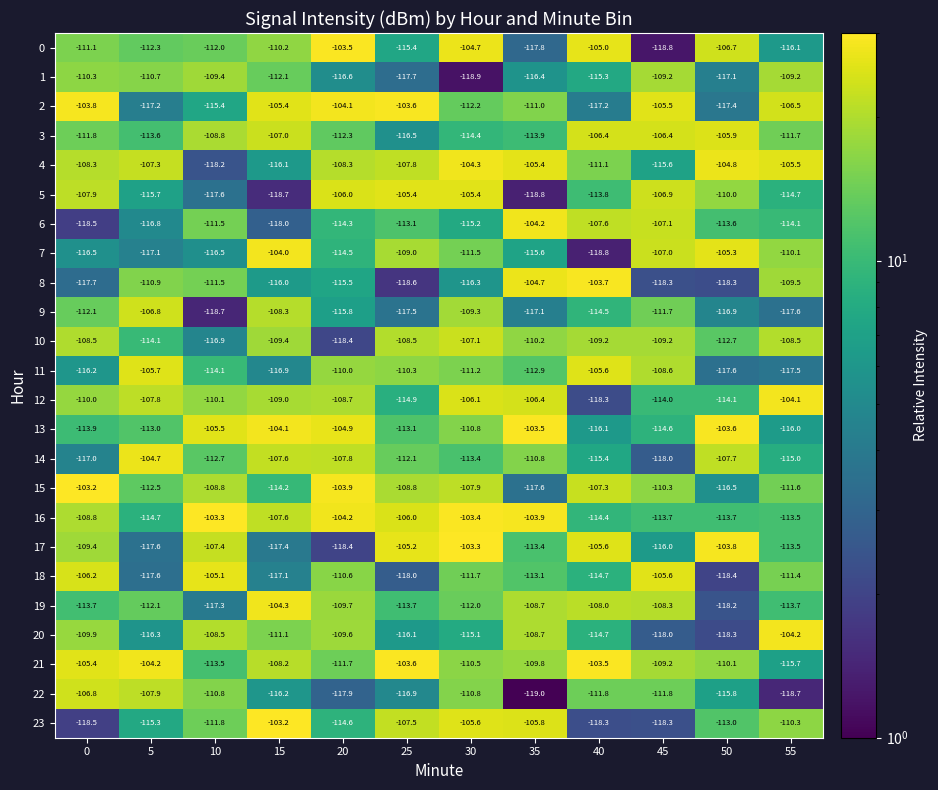

What is the difference between the 10 values at 50 and 5?

1.4